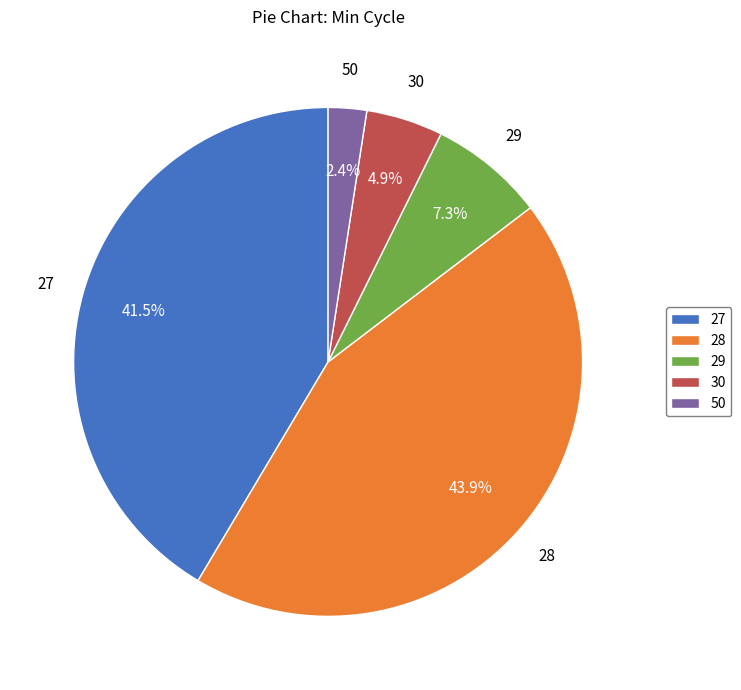

Is there a majority slice in this chart?

No